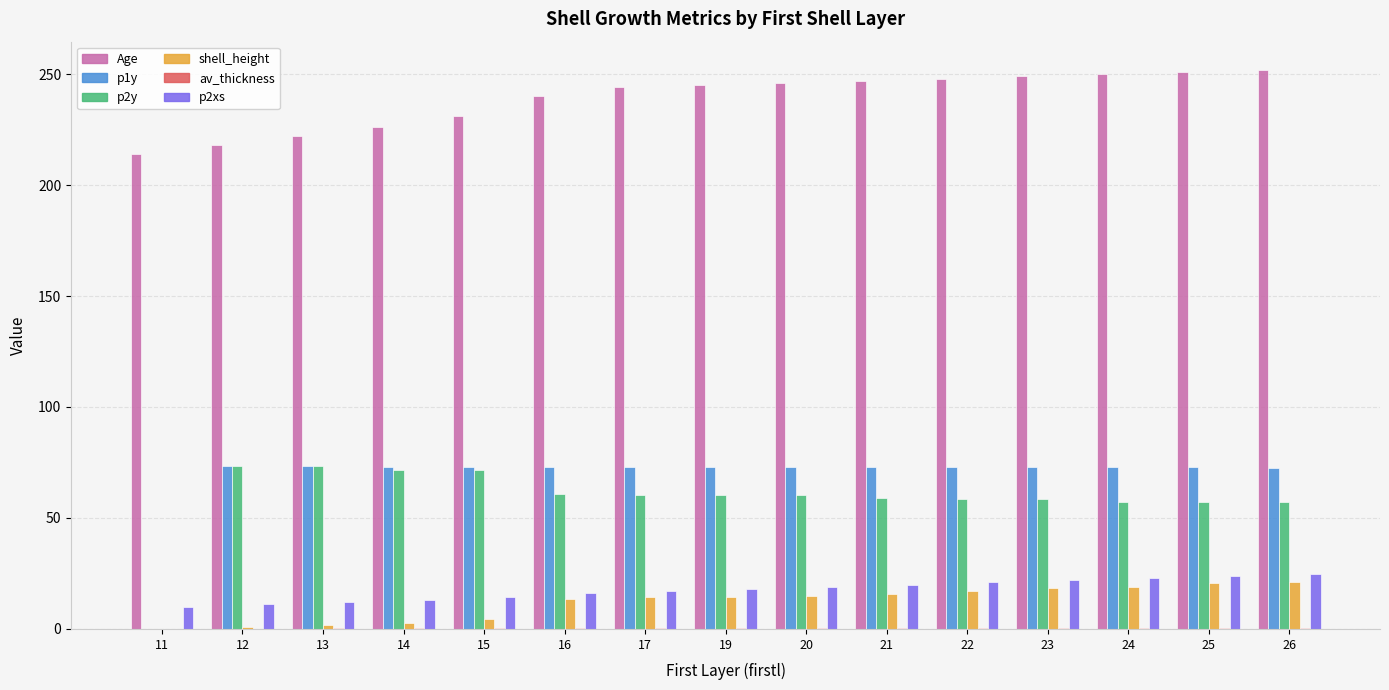

Which series has the largest total across all categories?

Age